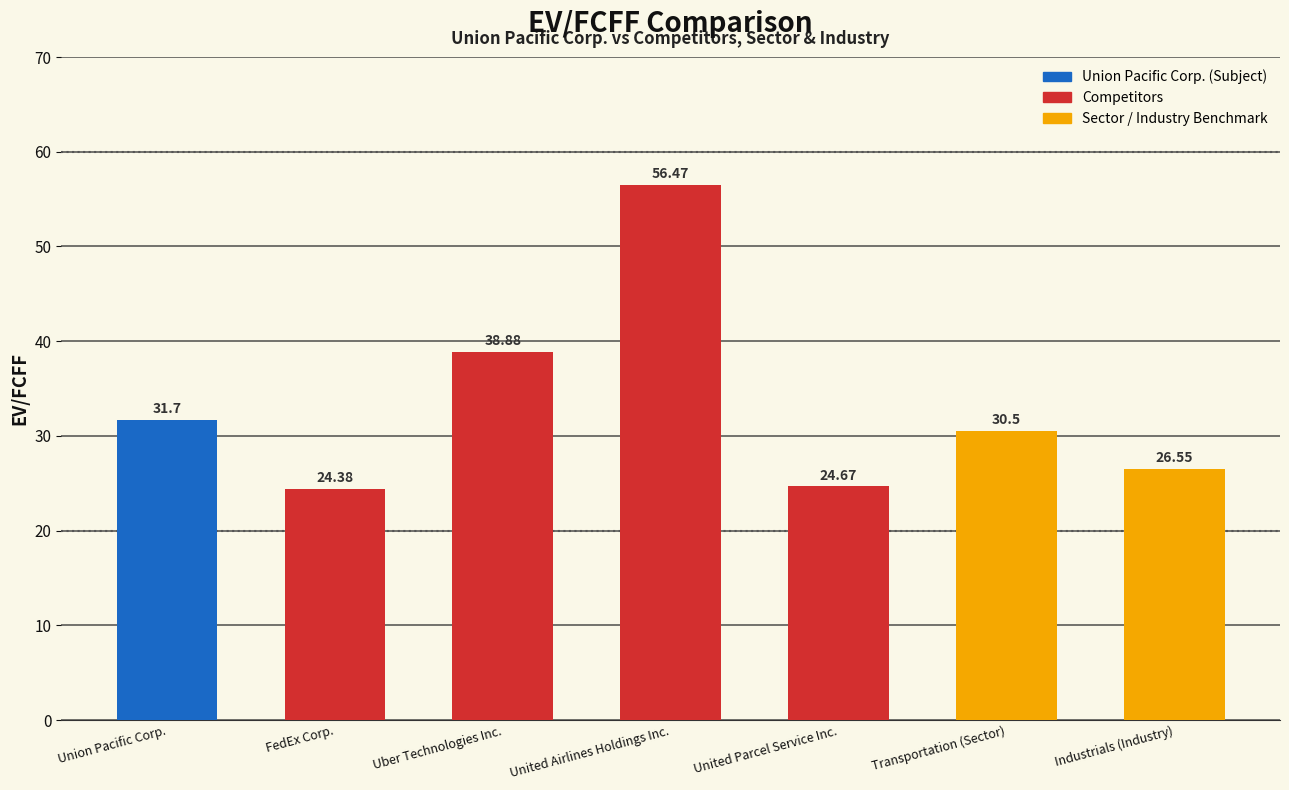

At which label does the data first exceed 30?

Union Pacific Corp.